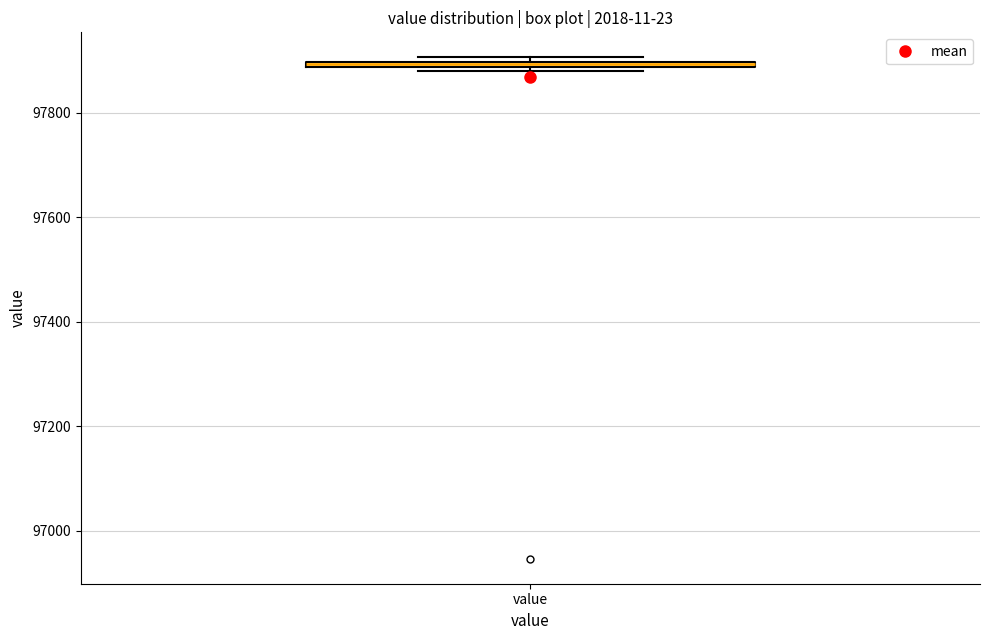

Where is the upper edge of the box for value on the y-axis? The values are not printed on the chart, so give them approximately, as read against the axis.

97900